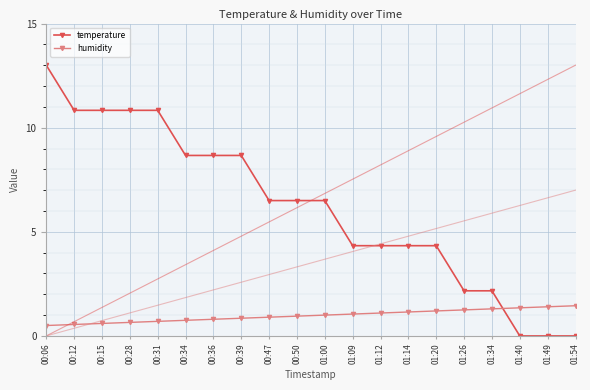

Rank the series by their average value, from lowest to highest.

humidity, temperature